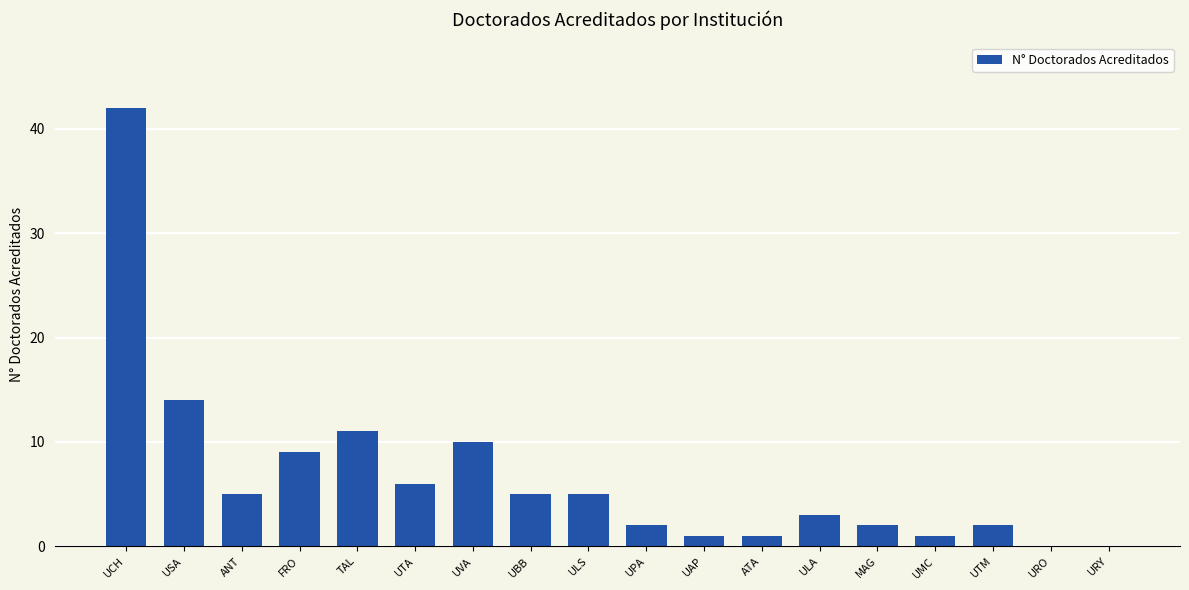

At which label is the value closest to 21?

USA